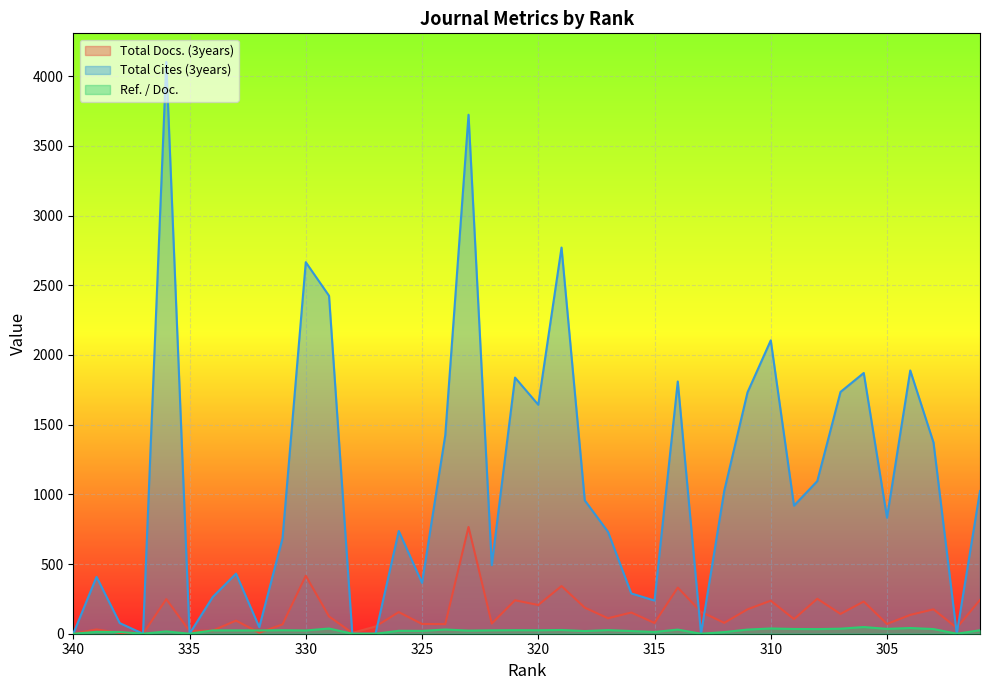

Is it true that Total Cites (3years) equals 2781.8 at 335?

False